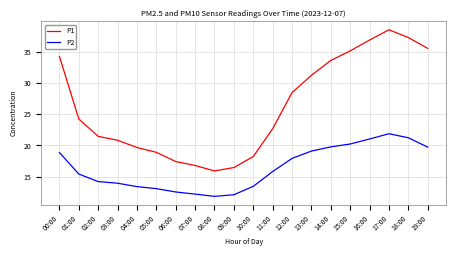

True or false: P2 and P1 cross at least once.

False